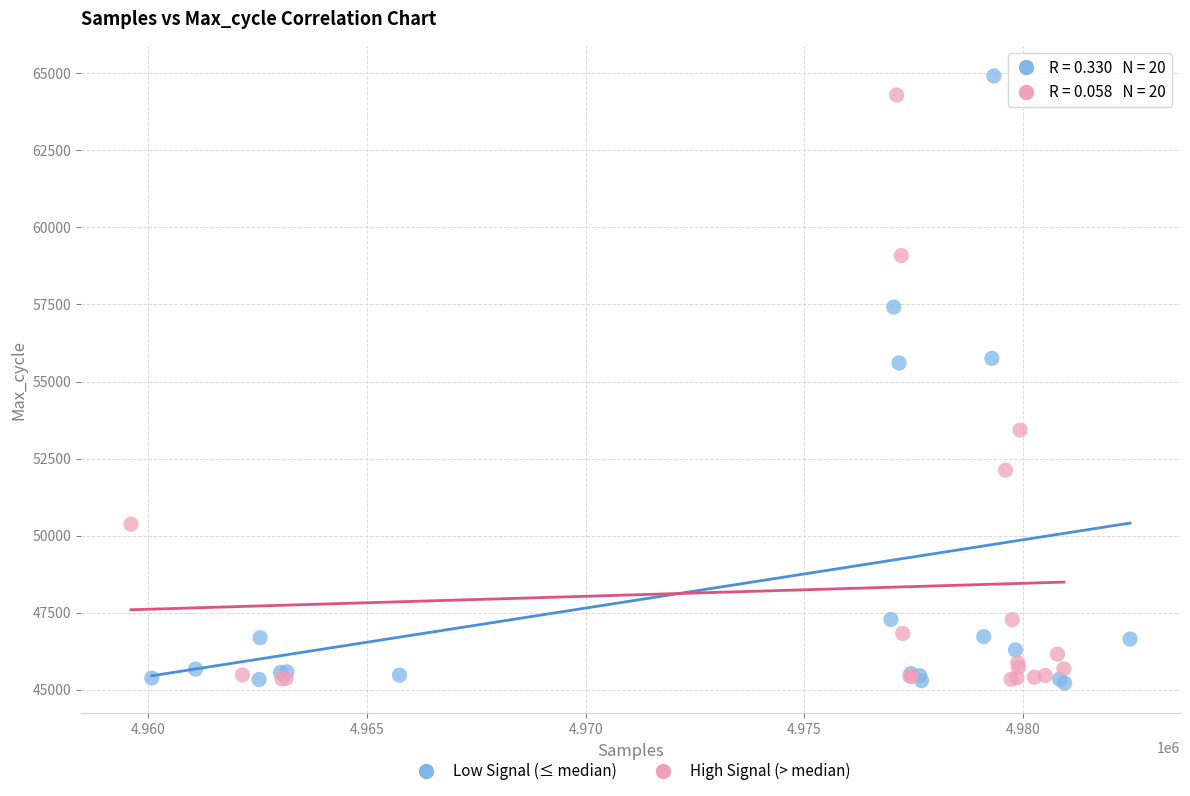

What are all the series names shown in the legend?

Low Signal (≤ median), High Signal (> median)